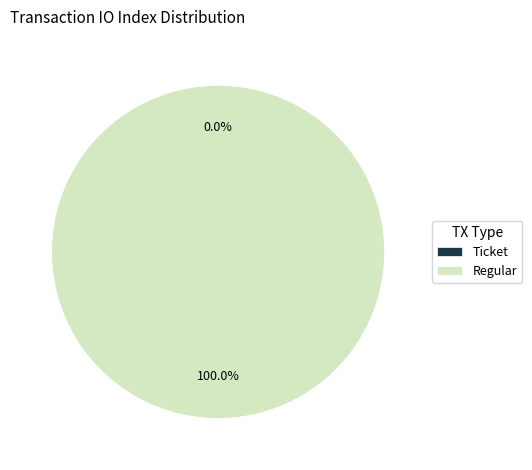

Which has a higher value, Regular or Ticket?

Regular